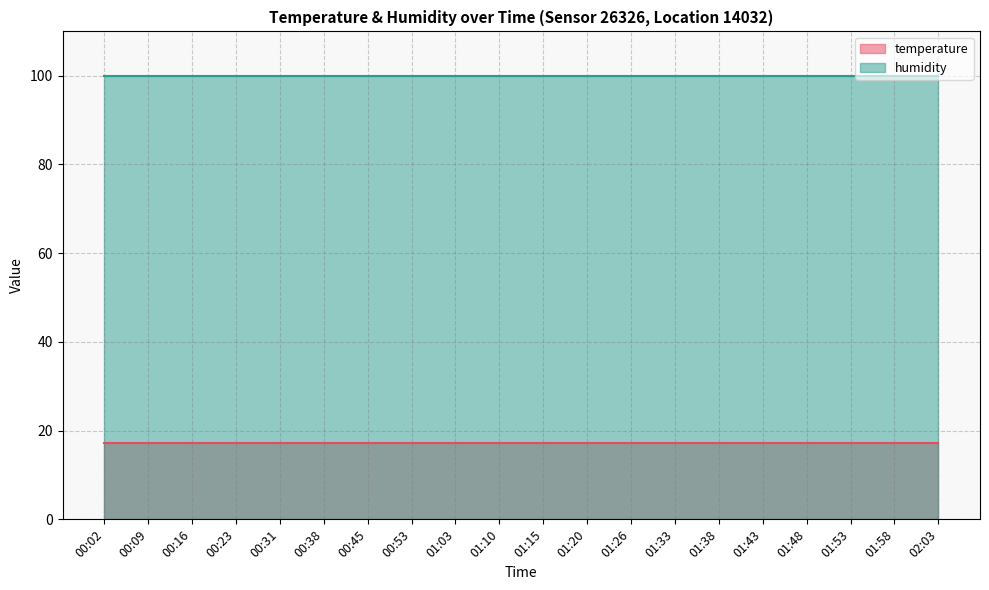

At how many categories does at least one series exceed 75?

20